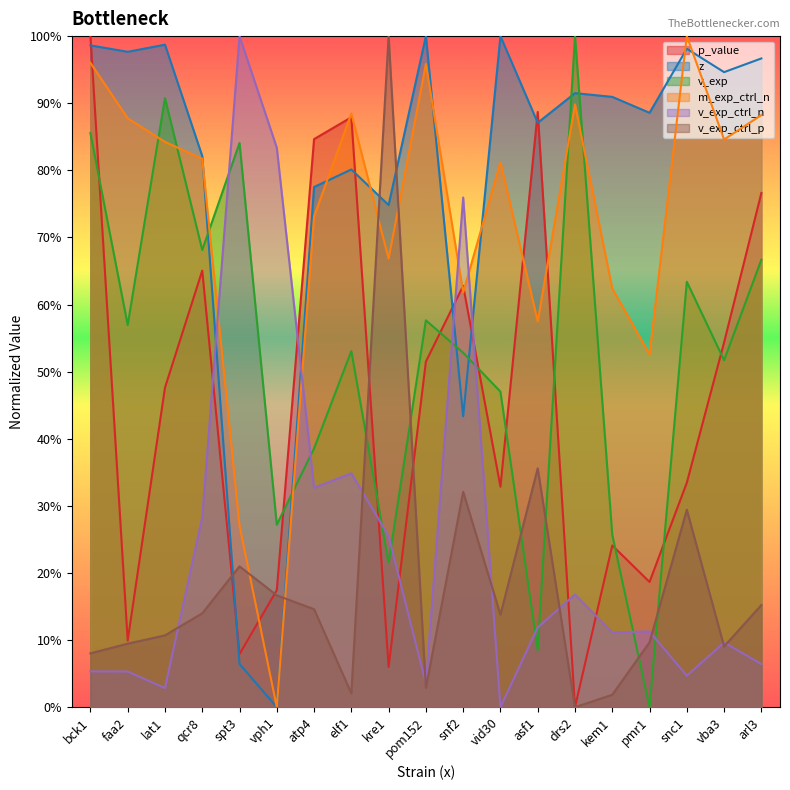

Rank the series at vba3 from lowest to highest value.

v_exp_ctrl_p, v_exp_ctrl_n, v_exp, p_value, m_exp_ctrl_n, z